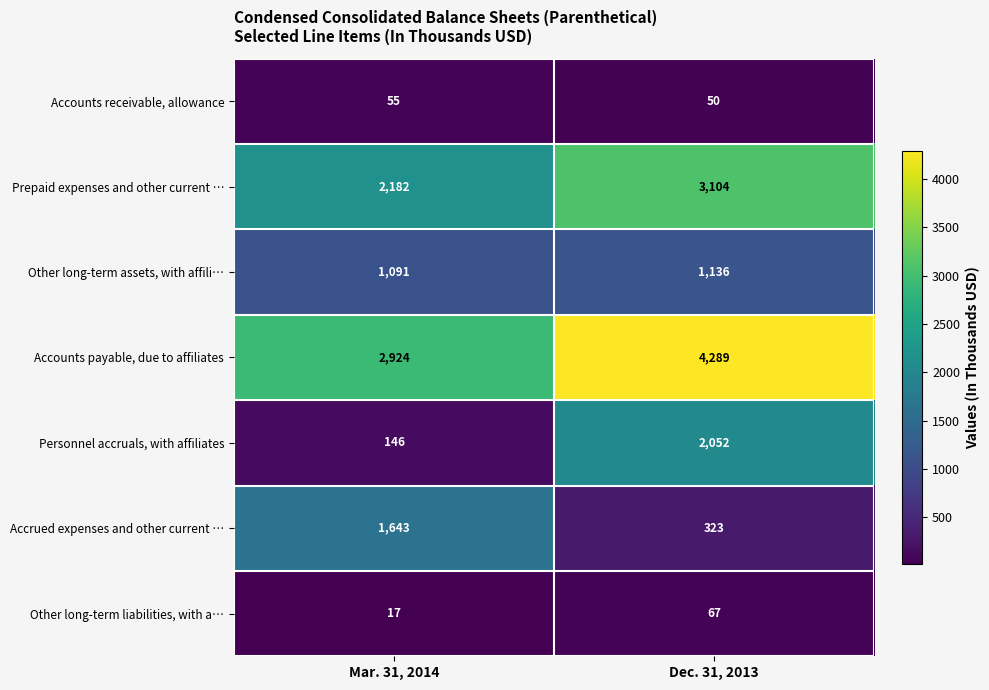

At which category does the chart reach its peak across all series?

Dec. 31, 2013